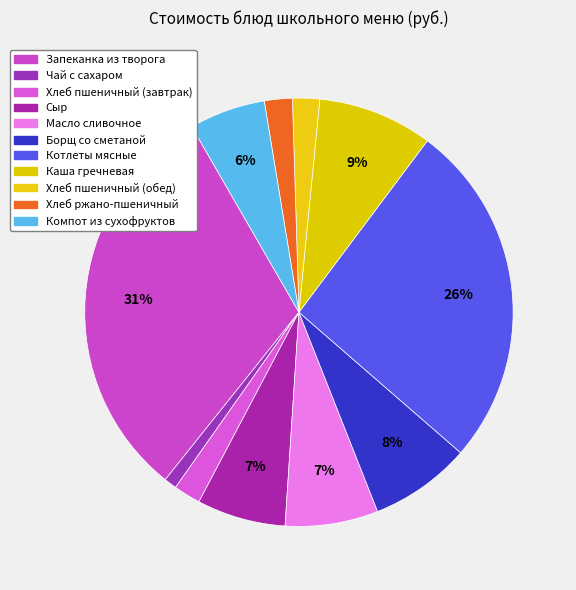

True or false: Хлеб пшеничный (обед) accounts for 2% of the total.

True